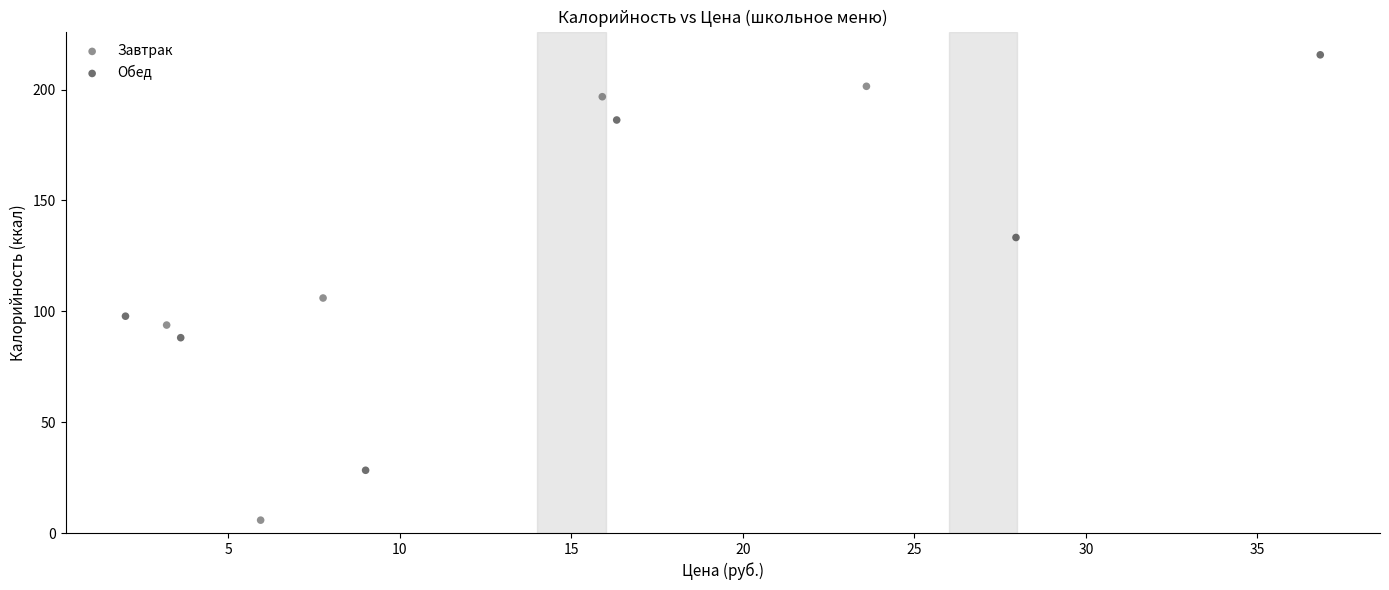

Which series contains the lowest Y value?

Завтрак